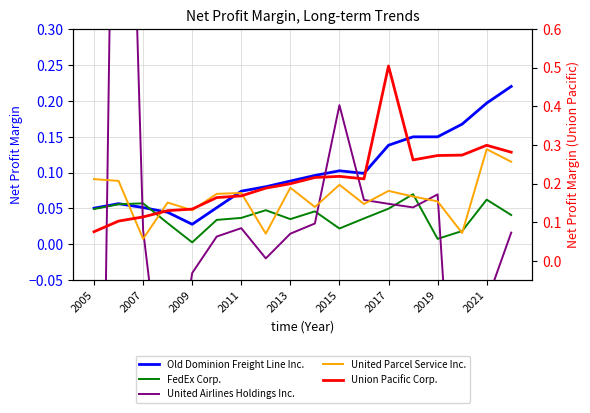

What is the label of the 2nd point from the left?

2007